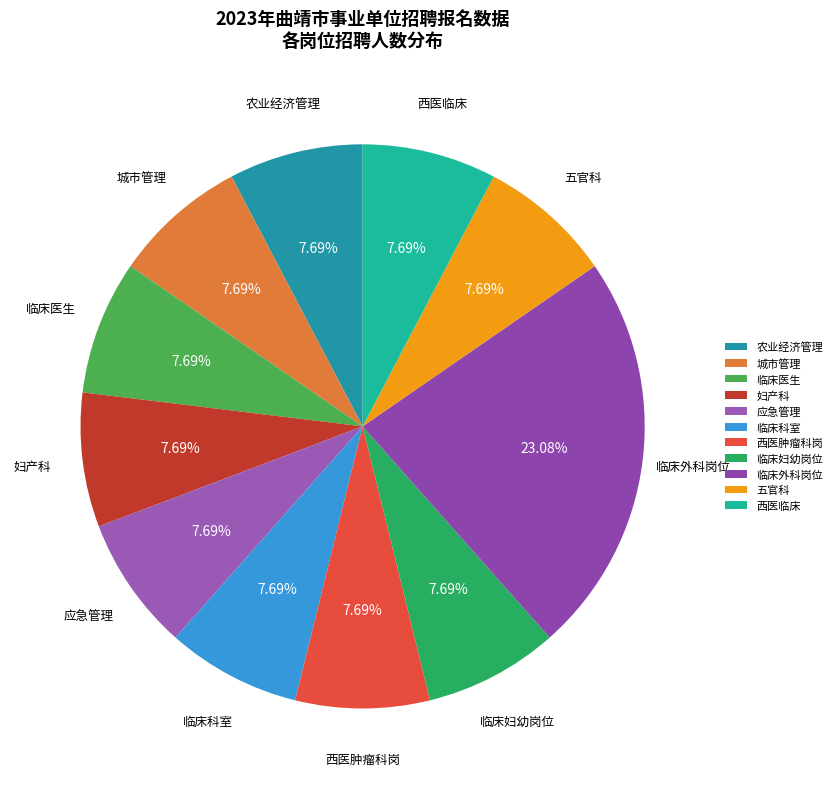

Count the number of slices in the pie.

11